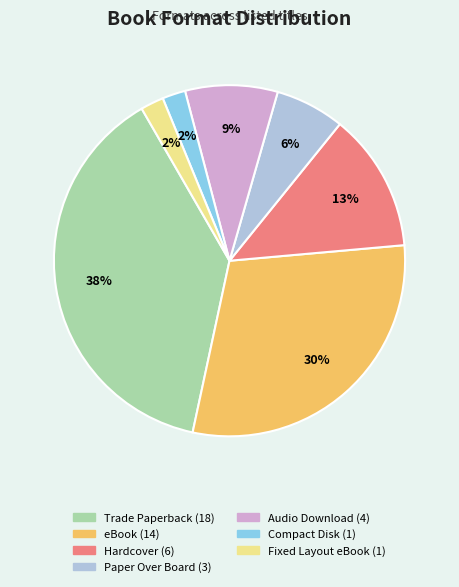

Which slice is the largest?

Trade Paperback